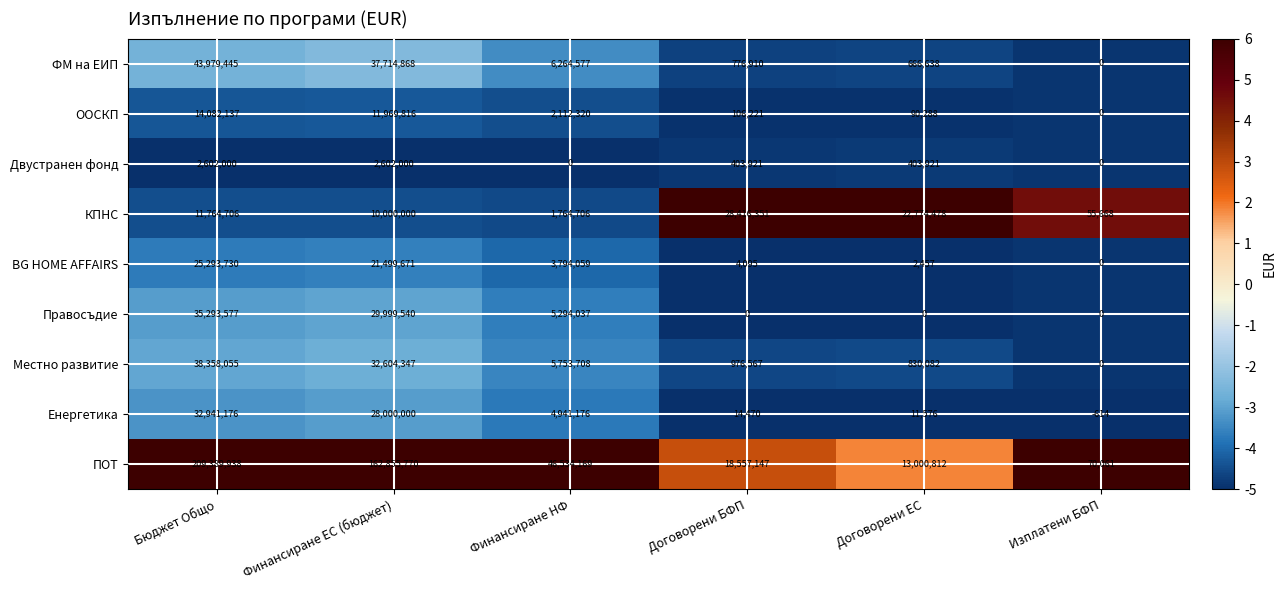

Rank the series by their maximum value, from highest to lowest.

ПОТ, ФМ на ЕИП, Местно развитие, Правосъдие, Енергетика, КПНС, BG HOME AFFAIRS, ООСКП, Двустранен фонд